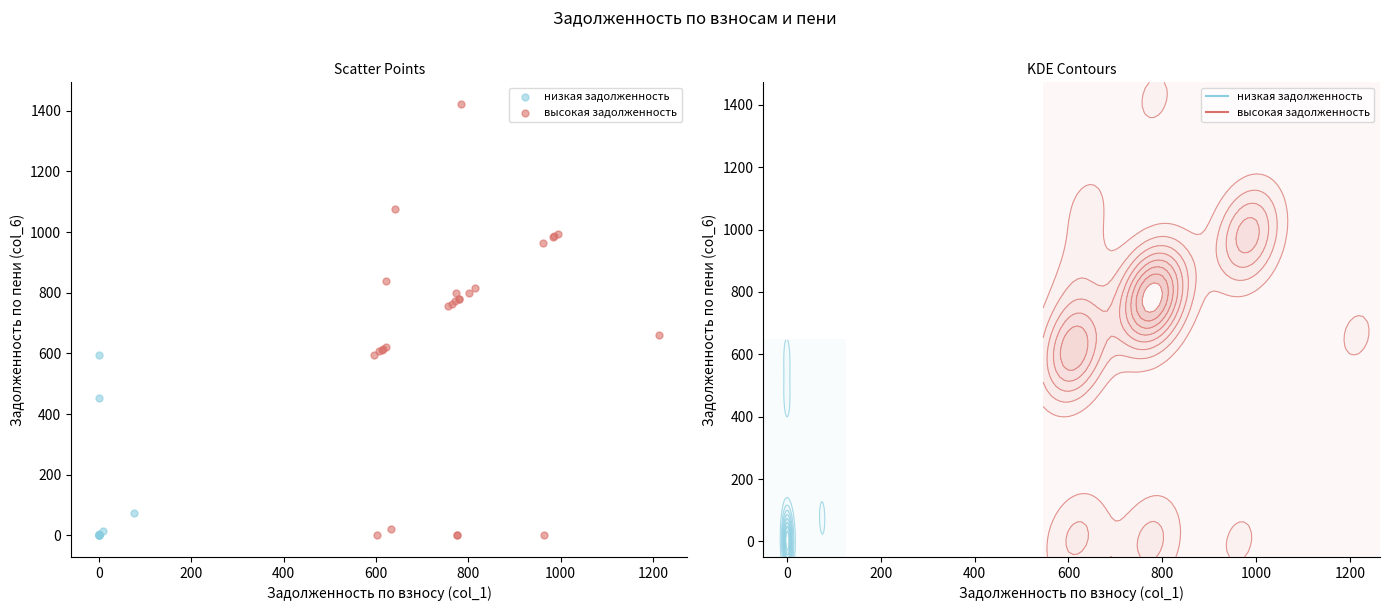

Which series has the largest Y range (max minus min)?

высокая задолженность